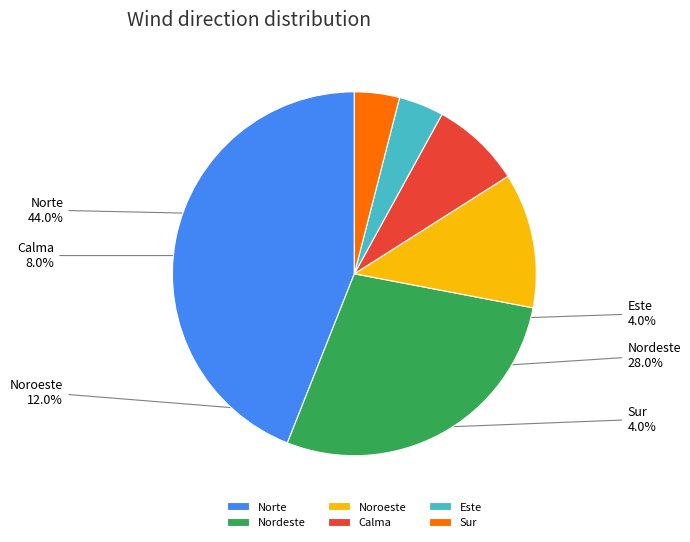

Count the number of slices in the pie.

6